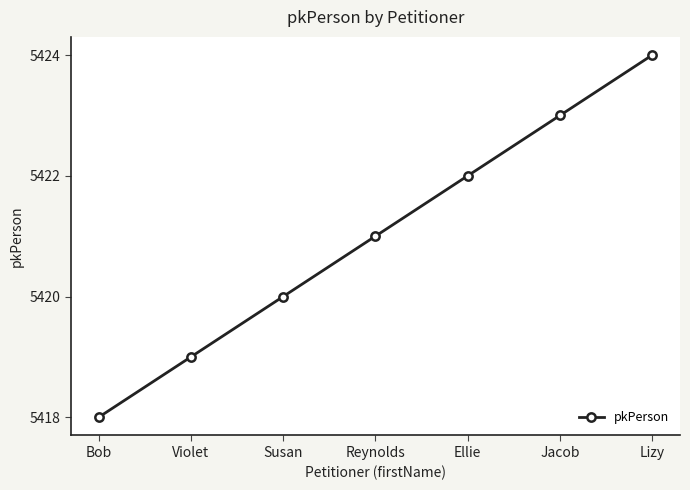

What is the maximum value shown in the chart?

5424